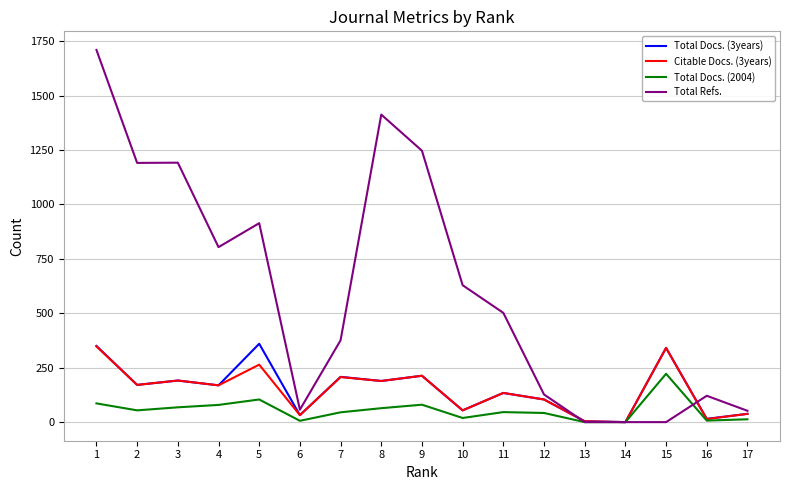

The value of Total Docs. (2004) at 14 is -100. True or false?

False